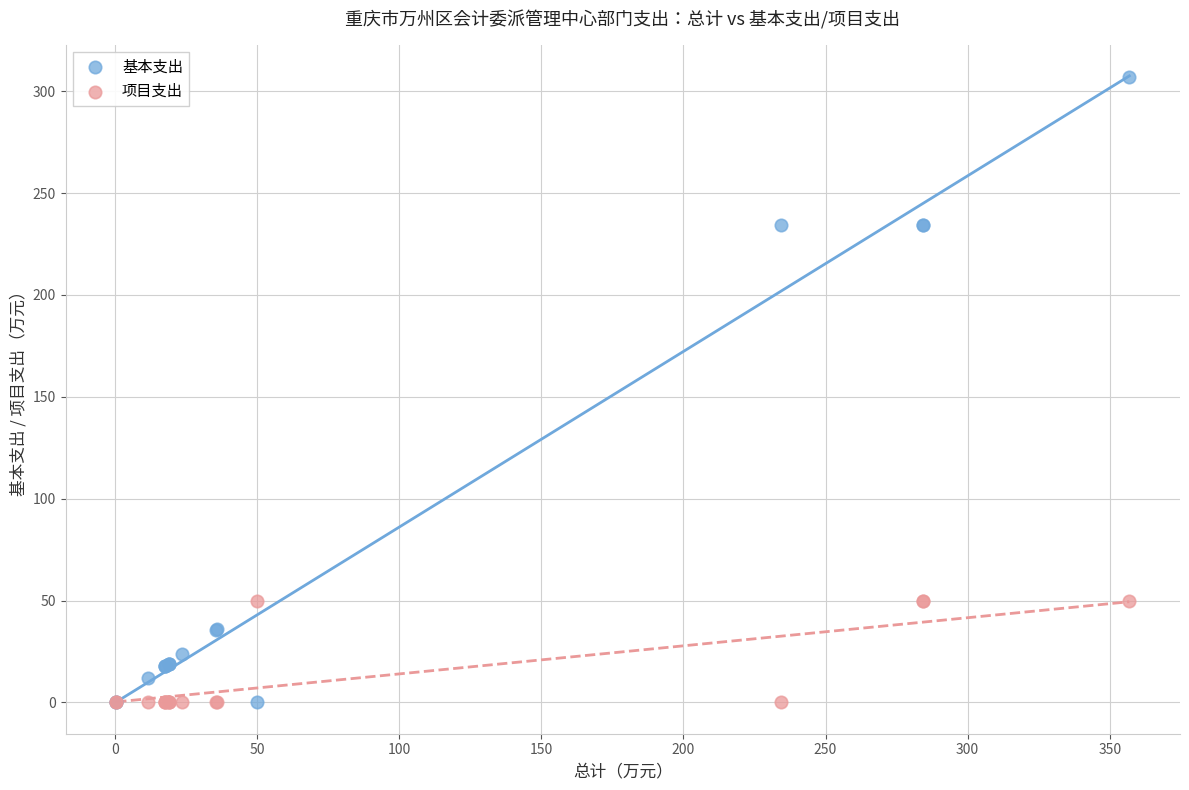

Which series contains the highest Y value?

基本支出